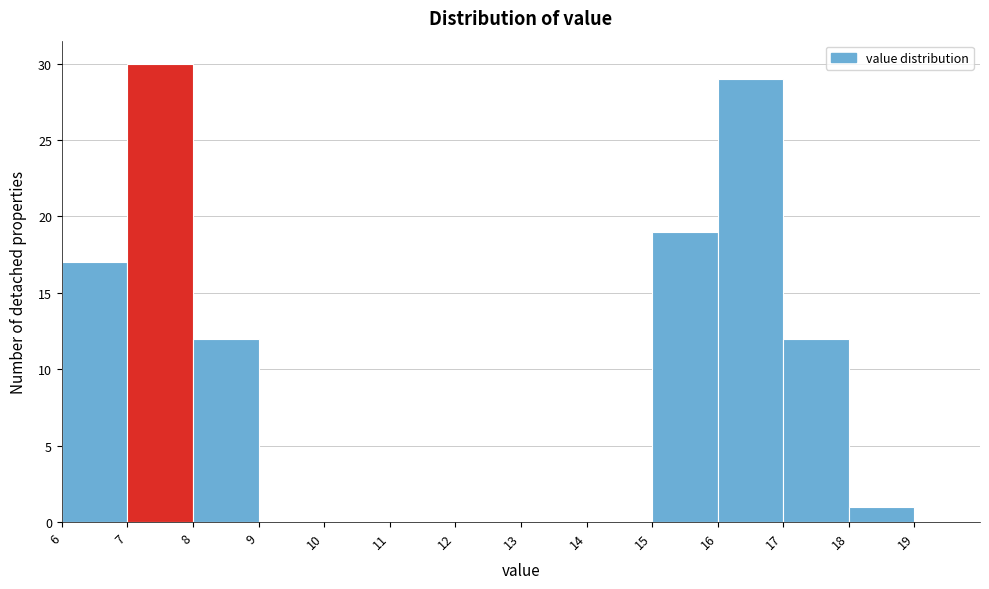

Reading left to right, transcribe this chart: for each bar, give the range it covers on the x-axis and its height. The values are not printed on the chart, so give them approximately, as read against the axis.

6 to 7: 17
7 to 8: 30
8 to 9: 12
9 to 10: 0
10 to 11: 0
11 to 12: 0
12 to 13: 0
13 to 14: 0
14 to 15: 0
15 to 16: 19
16 to 17: 29
17 to 18: 12
18 to 19: 1
19 to 20: 0